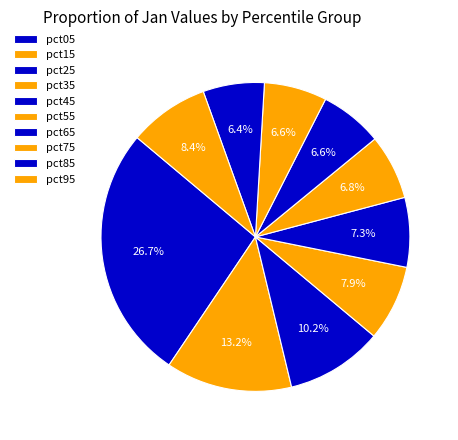

Which category has the biggest portion of the pie?

pct05